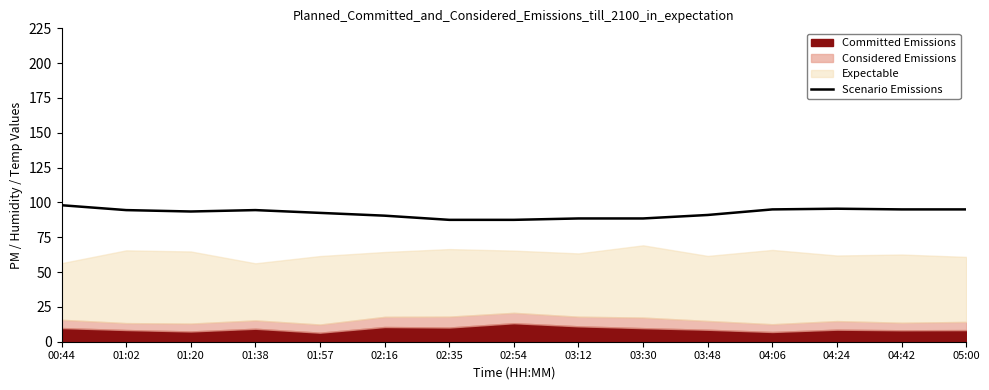

What is the sum of all values?

1387.0